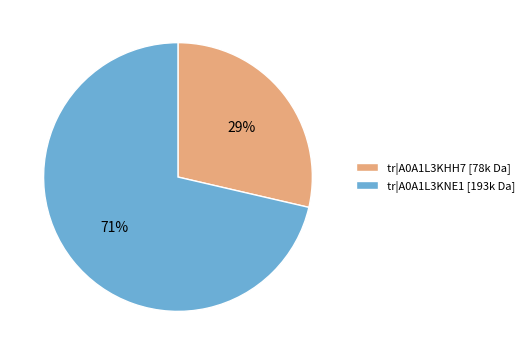

To the nearest percent, what is the combined percentage of tr|A0A1L3KNE1 [193k Da] and tr|A0A1L3KHH7 [78k Da]?

100%